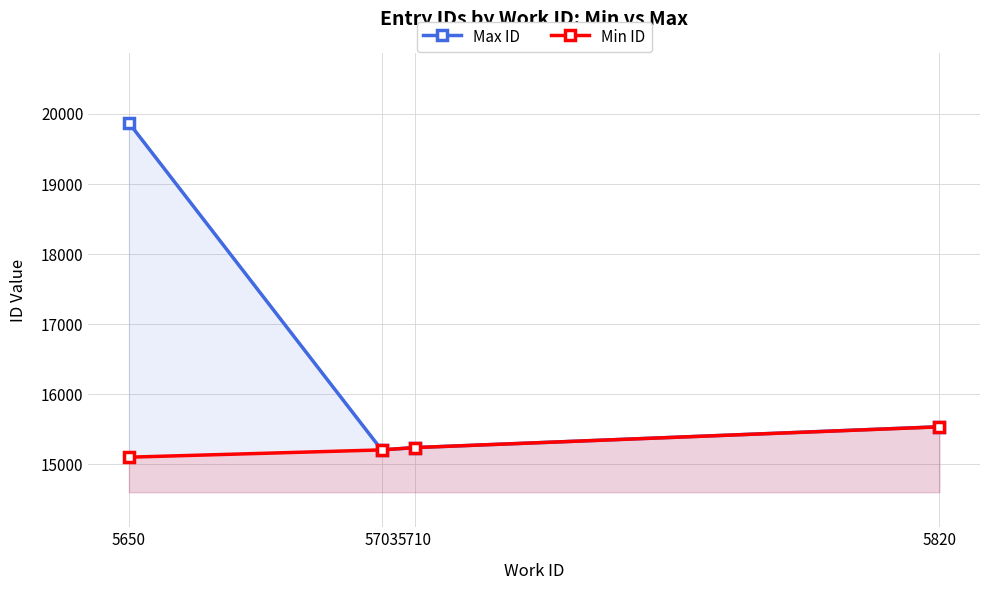

Reading right to left, transcribe all the data shown in this chart.

Max ID: 15536	15238	15205	19873
Min ID: 15534	15238	15205	15101